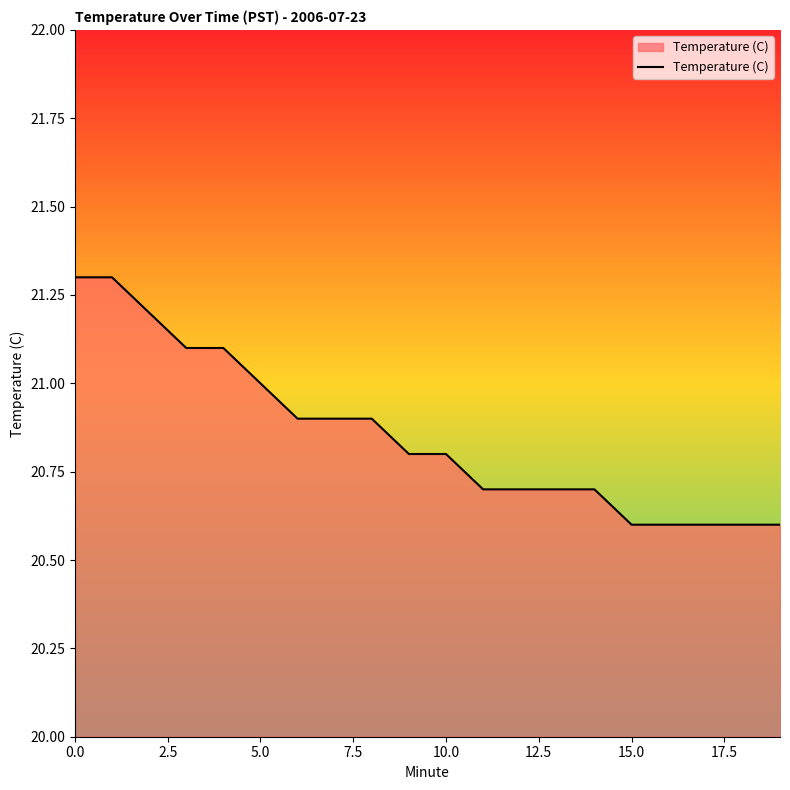

What is the minimum value shown in the chart?

20.6